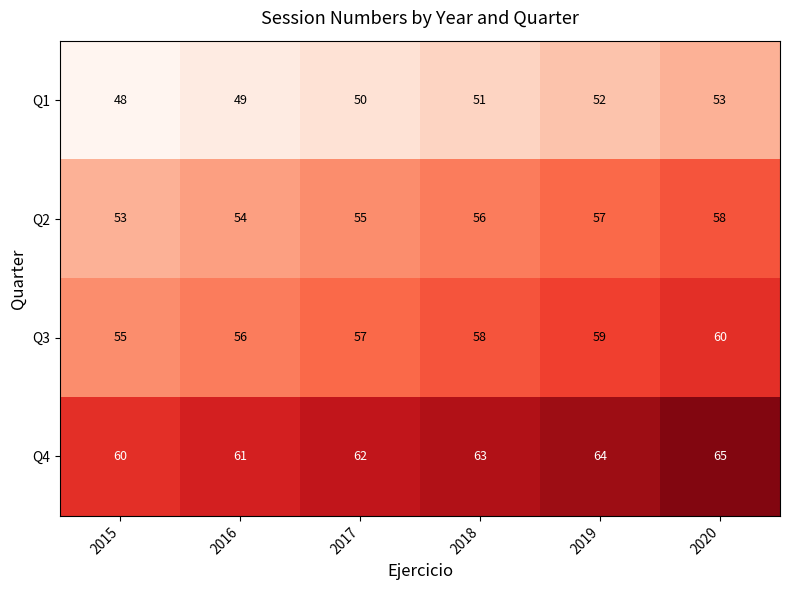

What is the total value across all series at 2018?

228